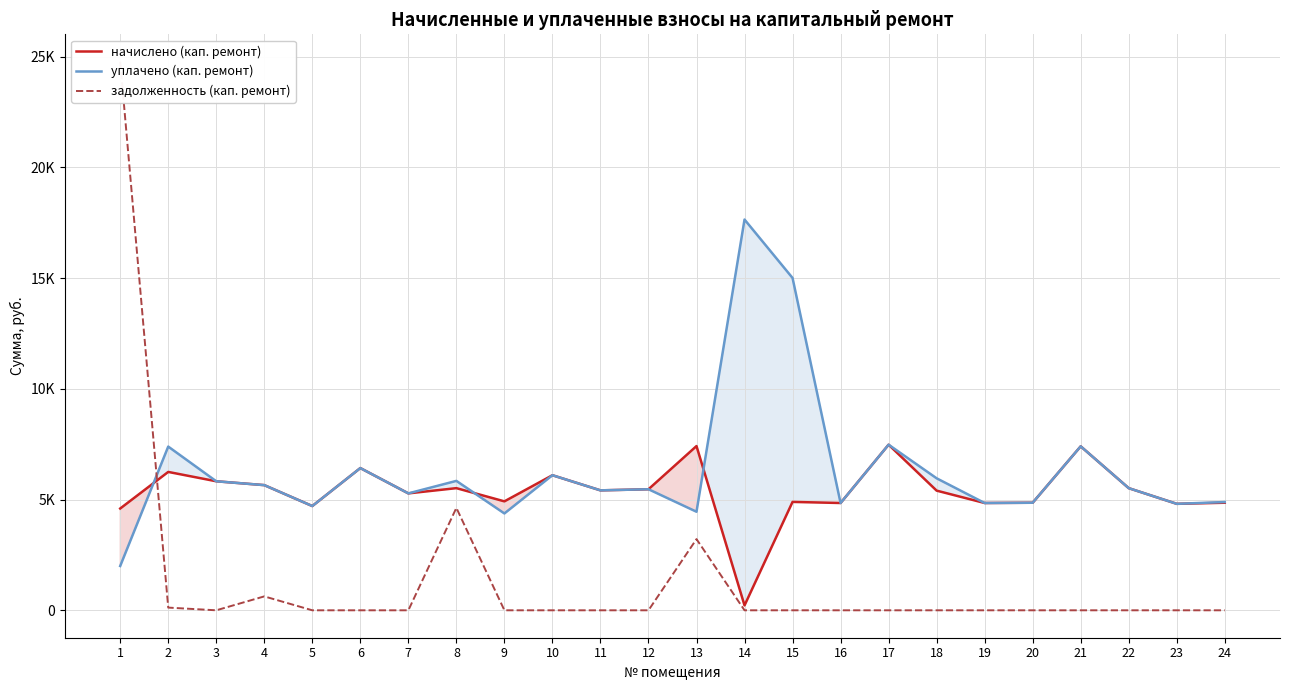

What is the difference between the second highest and second lowest values in the начислено (кап. ремонт) series?

2819.3